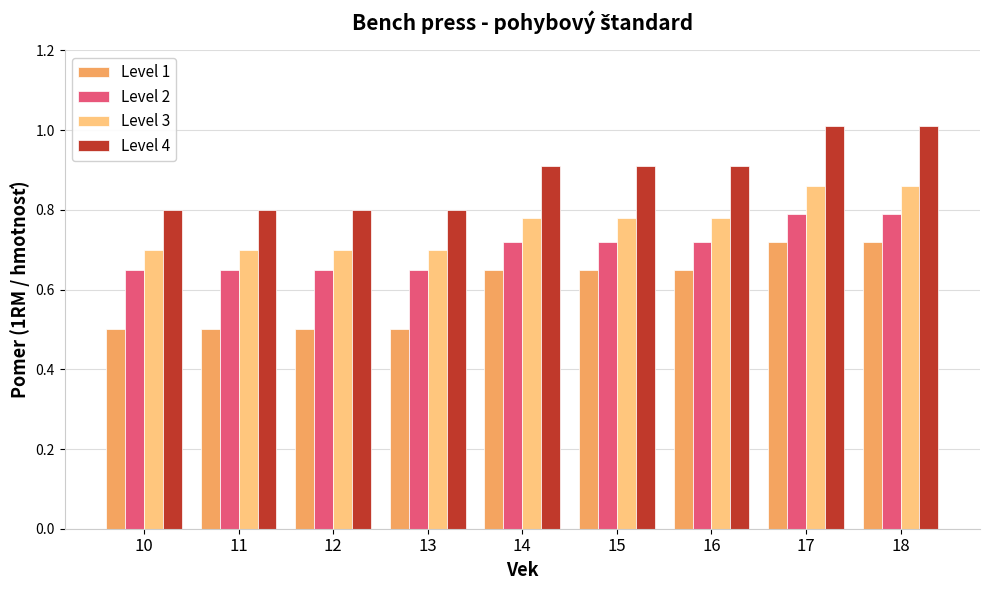

What is the difference between the maximum and minimum values in the Level 1 series?

0.2